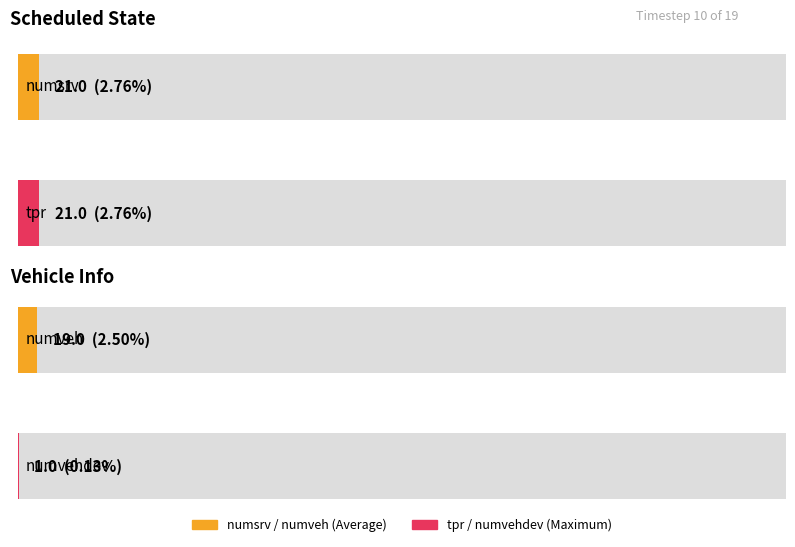

How many bars are there in each group?

2